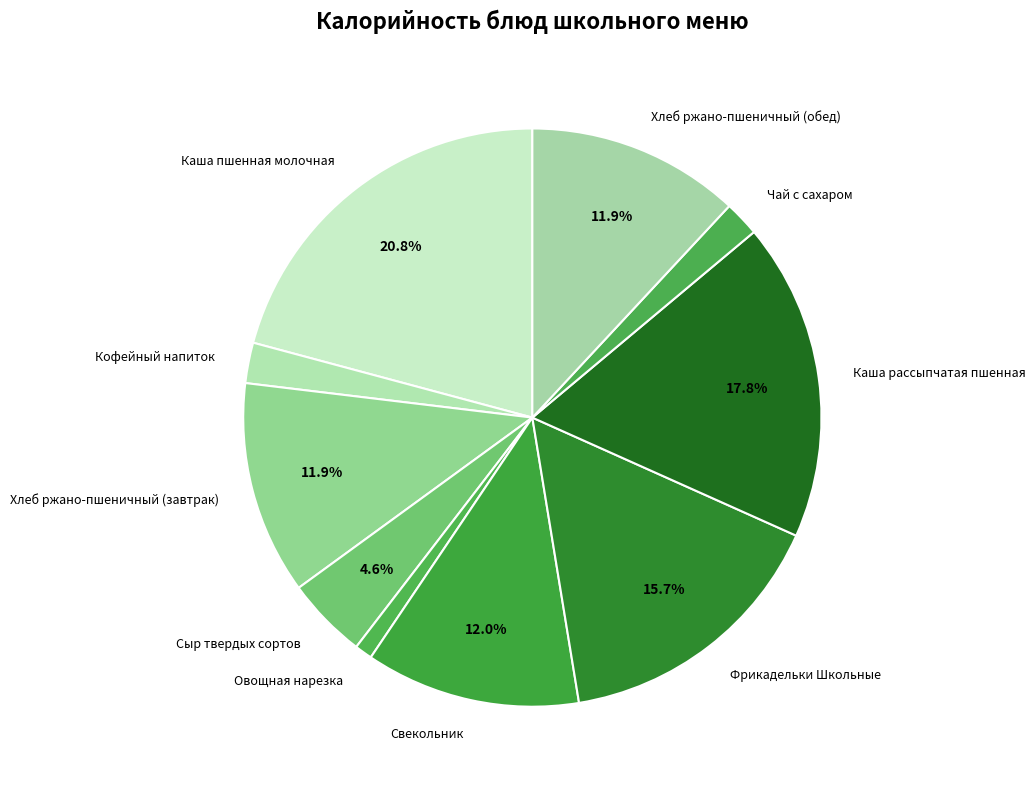

Do Хлеб ржано-пшеничный (завтрак) and Овощная нарезка together represent more than half of the pie?

No